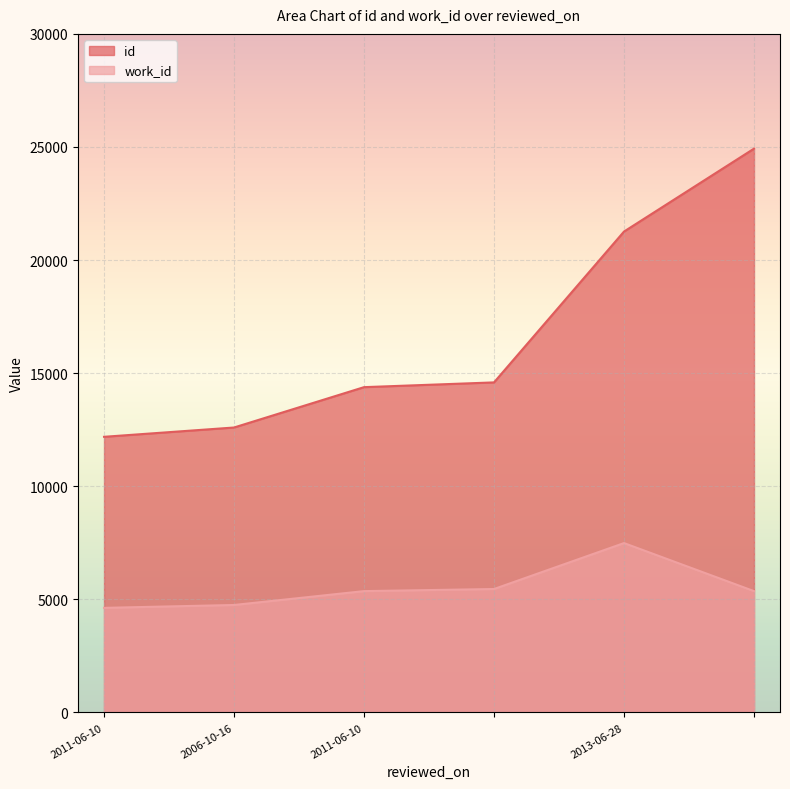

Which series changed the most between 2006-10-16 and ?

id